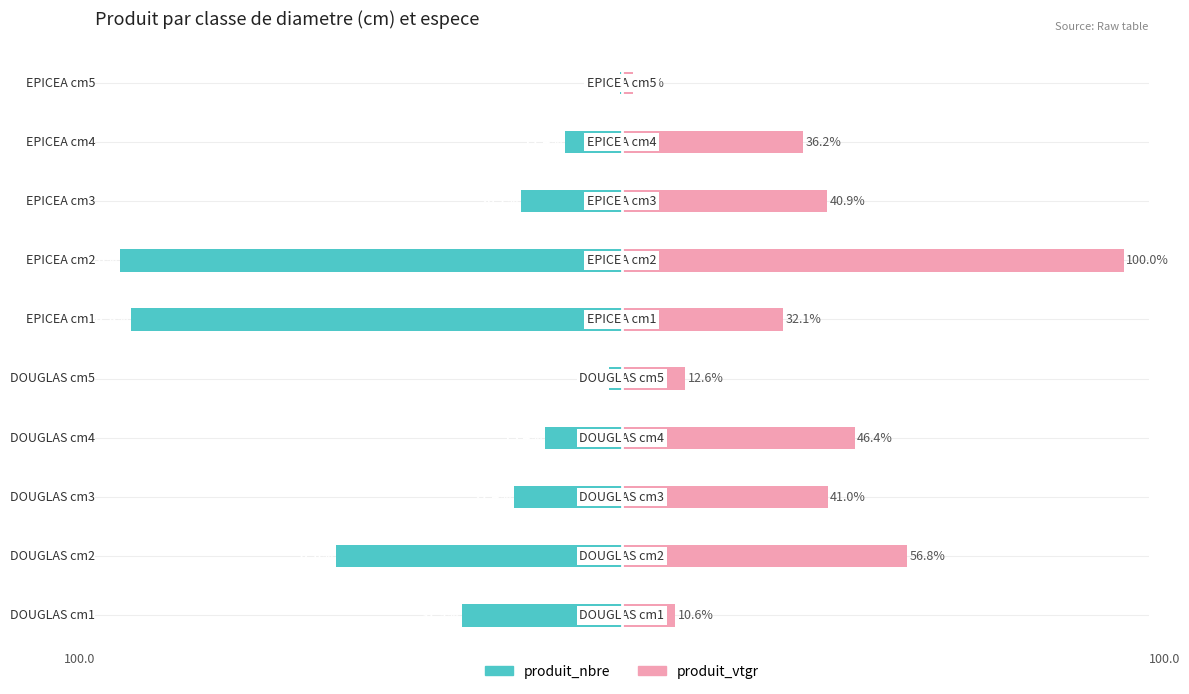

Between 1 and 7, which is larger?

7